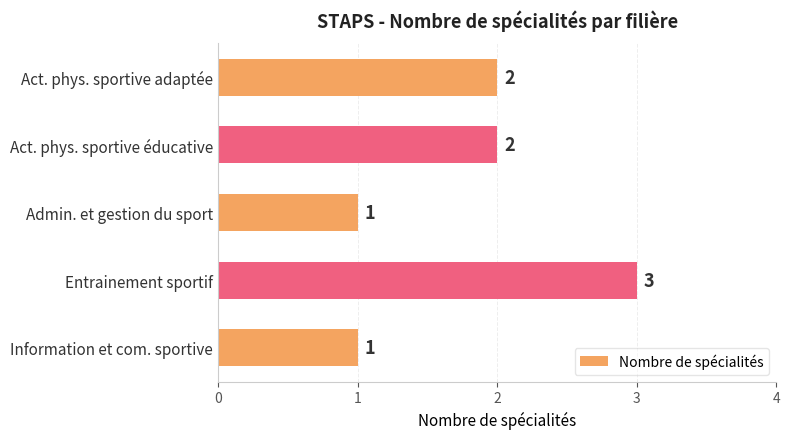

Is it true that the value at Act. phys. sportive adaptée is 2?

True